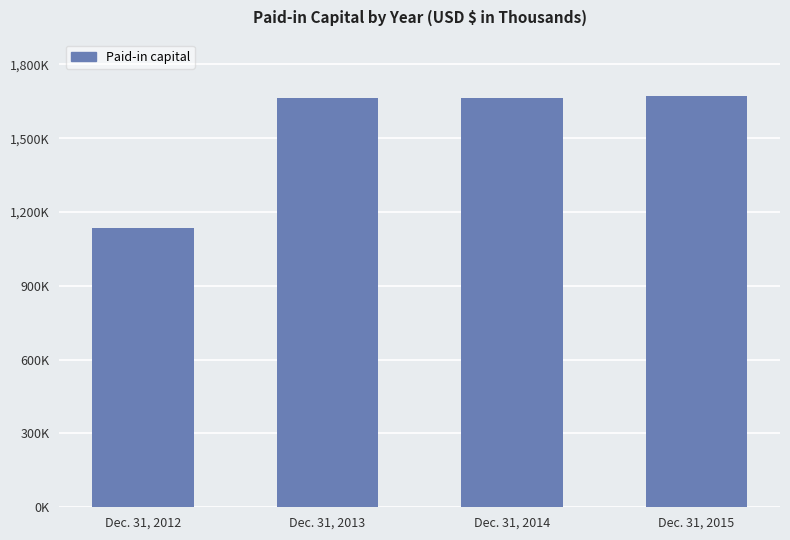

Does the chart contain any negative values?

No